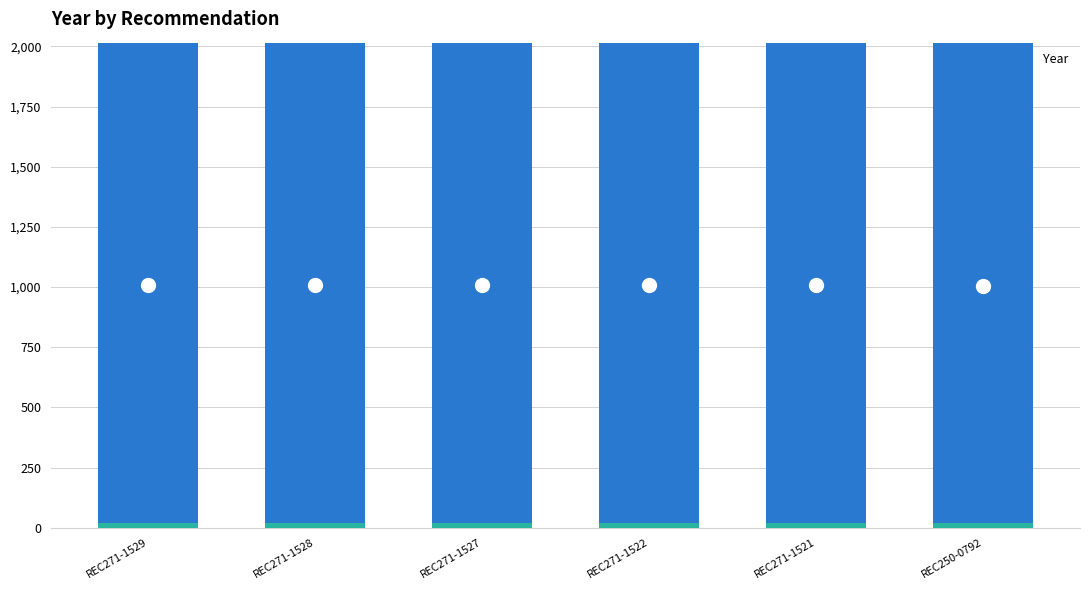

Which category has the highest value across all series?

REC271-1529